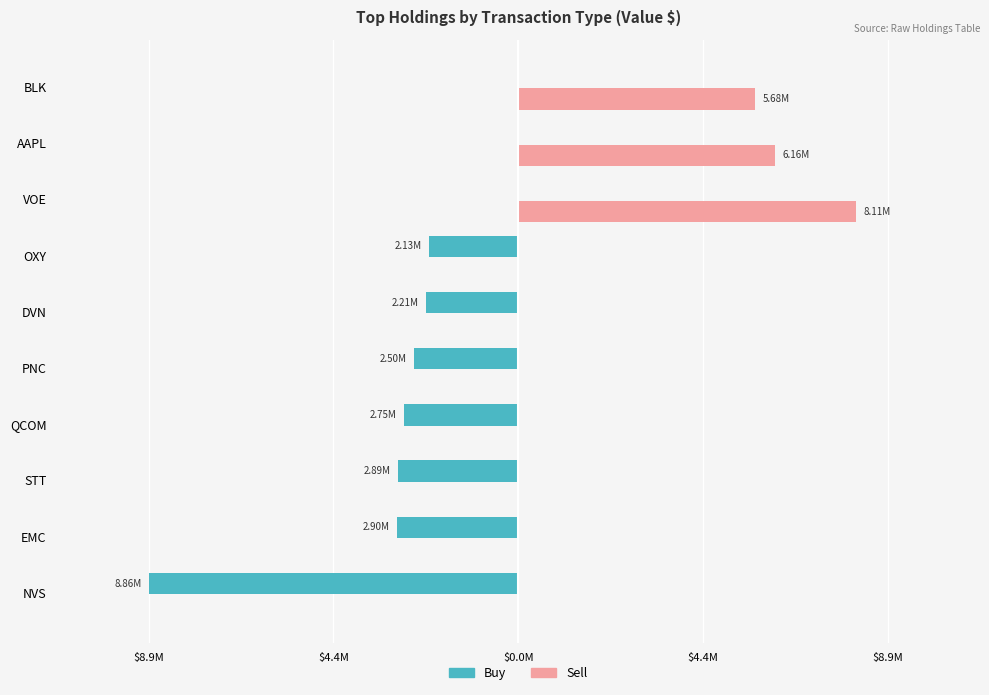

What are all the series names shown in the legend?

Buy, Sell